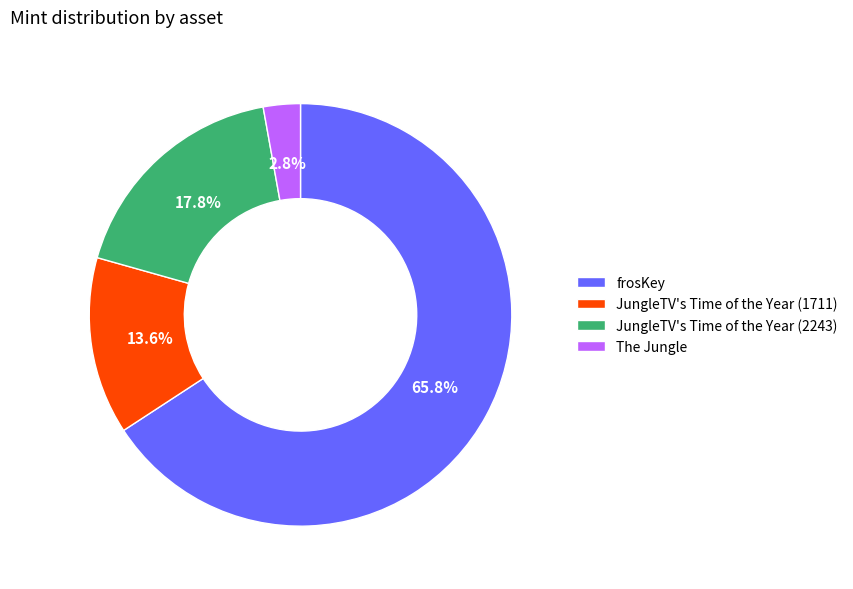

What is the largest slice in the pie chart?

frosKey